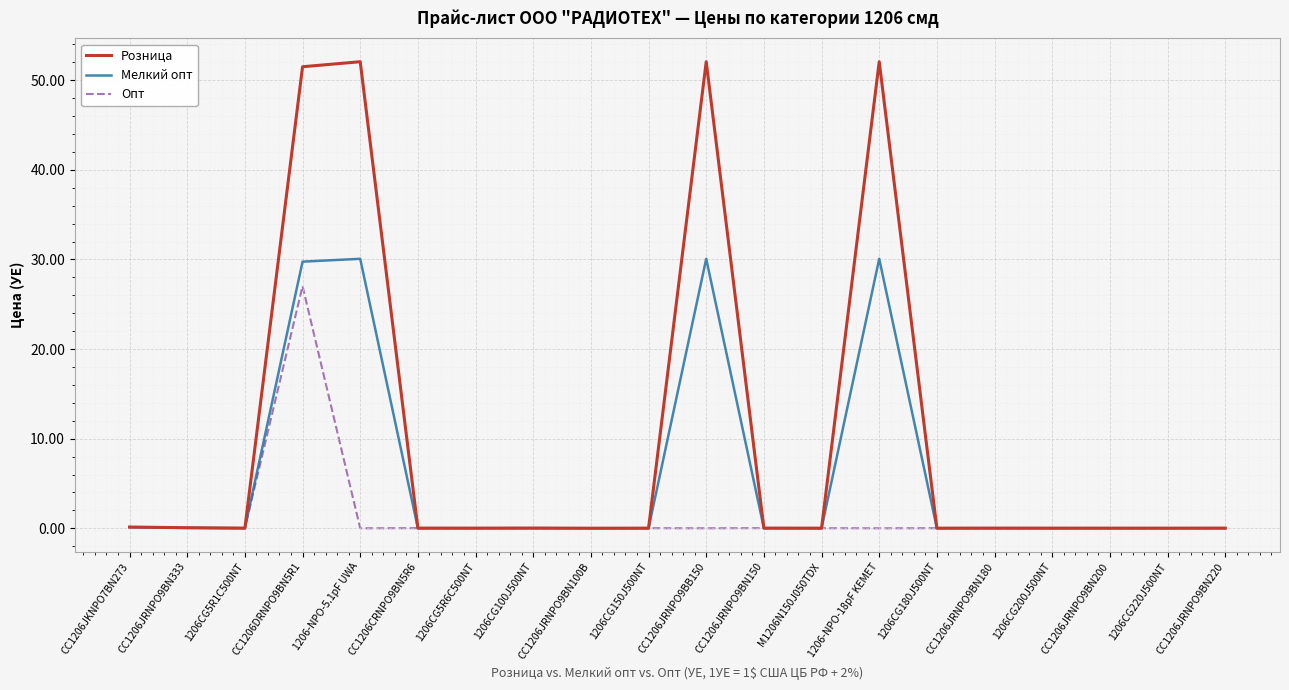

True or false: Опт has more than 0 points higher than both neighbors.

True